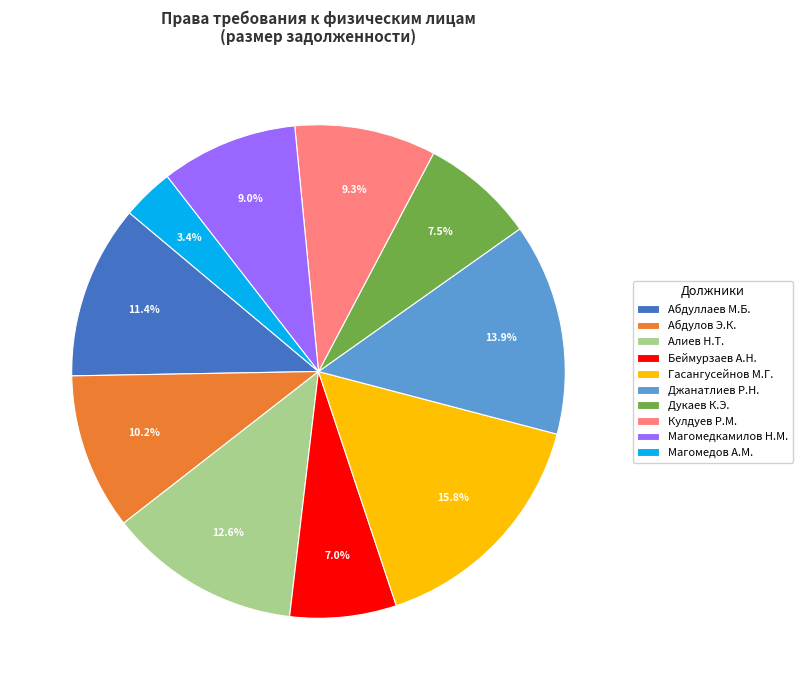

Is the sum of Алиев Н.Т. and Дукаев К.Э. greater than half?

No